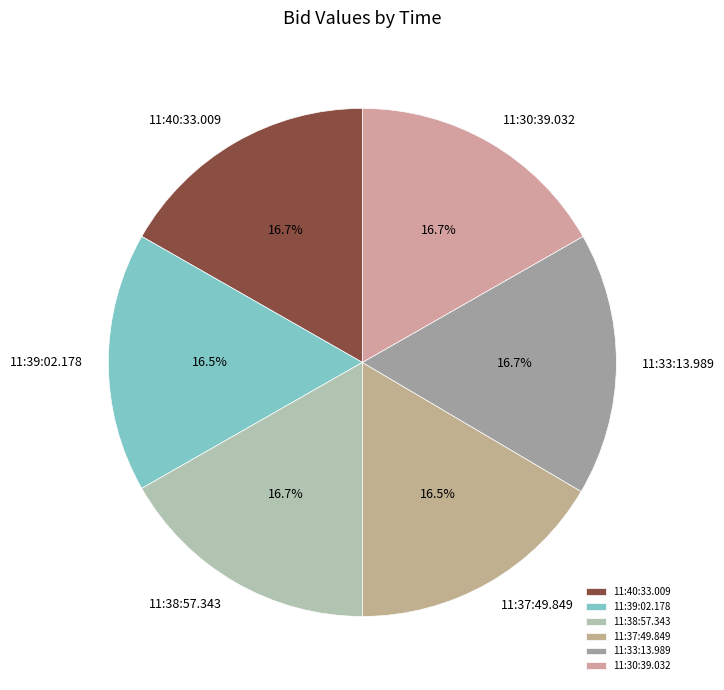

How many slices are in this pie chart?

6